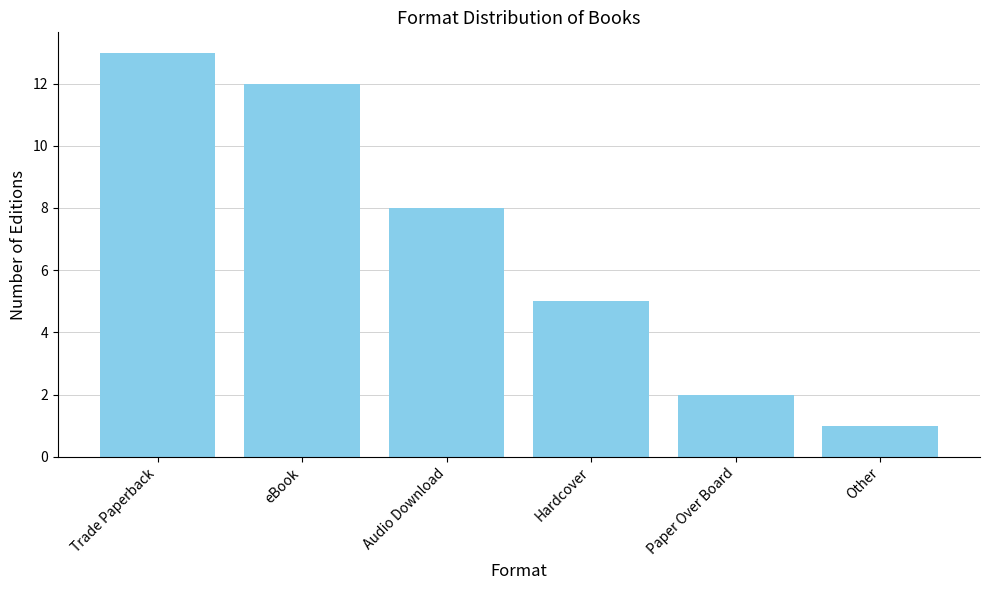

What value does the data have at Trade Paperback?

13